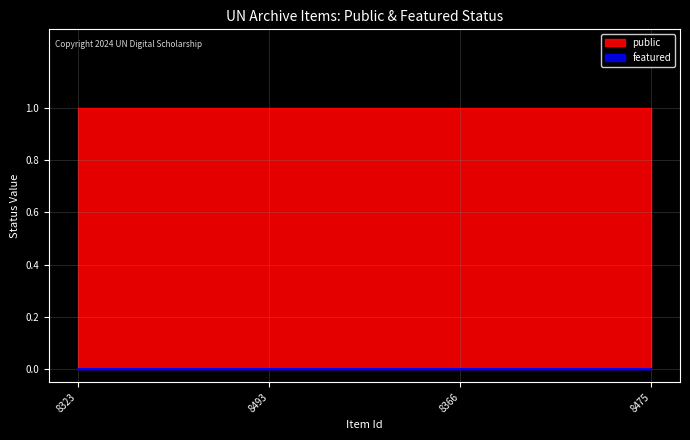

Which series has the largest total across all categories?

public